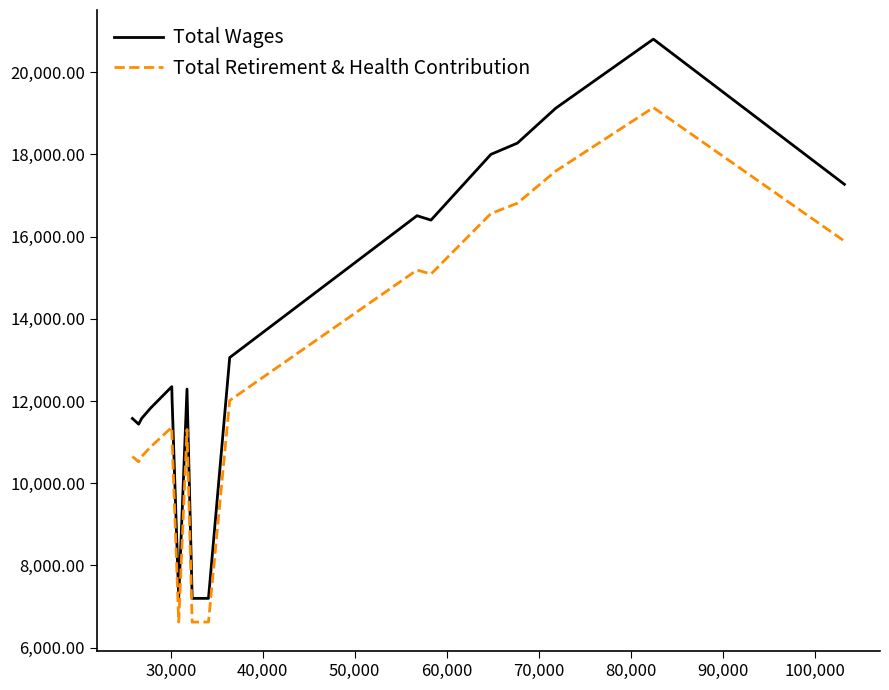

True or false: Total Wages and Total Retirement & Health Contribution intersect in this chart.

False